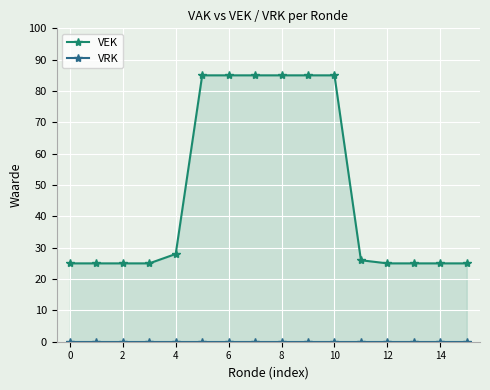

List the series in order of their overall mean, highest first.

VEK, VRK